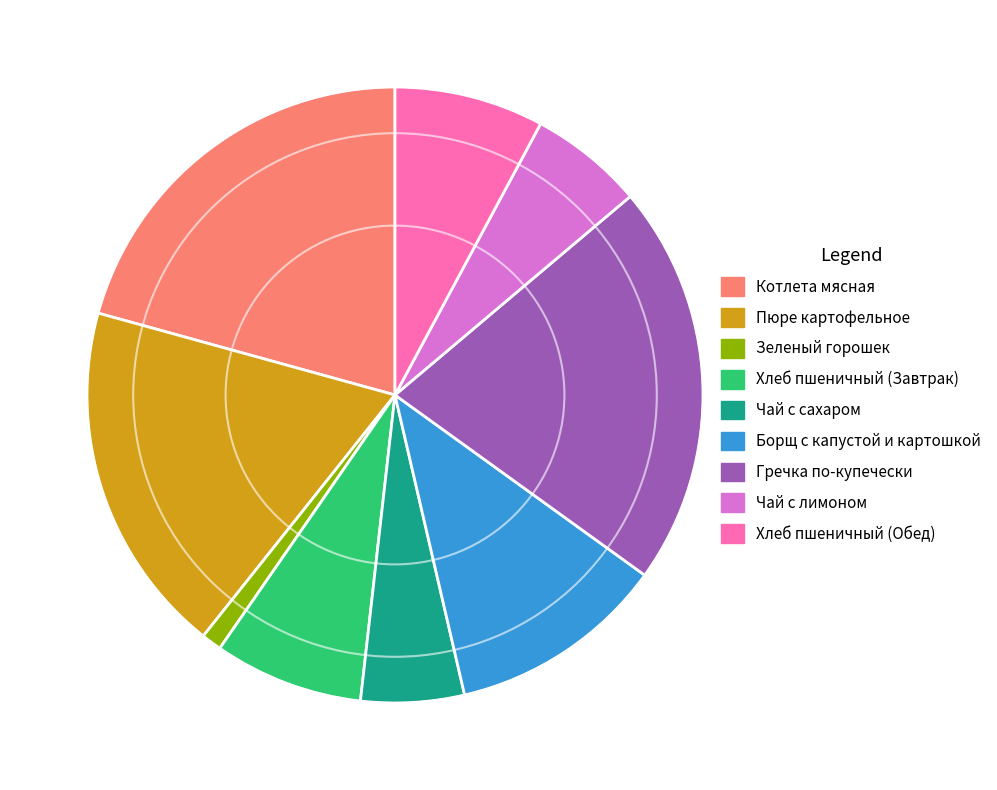

Do Хлеб пшеничный (Обед) and Борщ с капустой и картошкой together represent more than half of the pie?

No